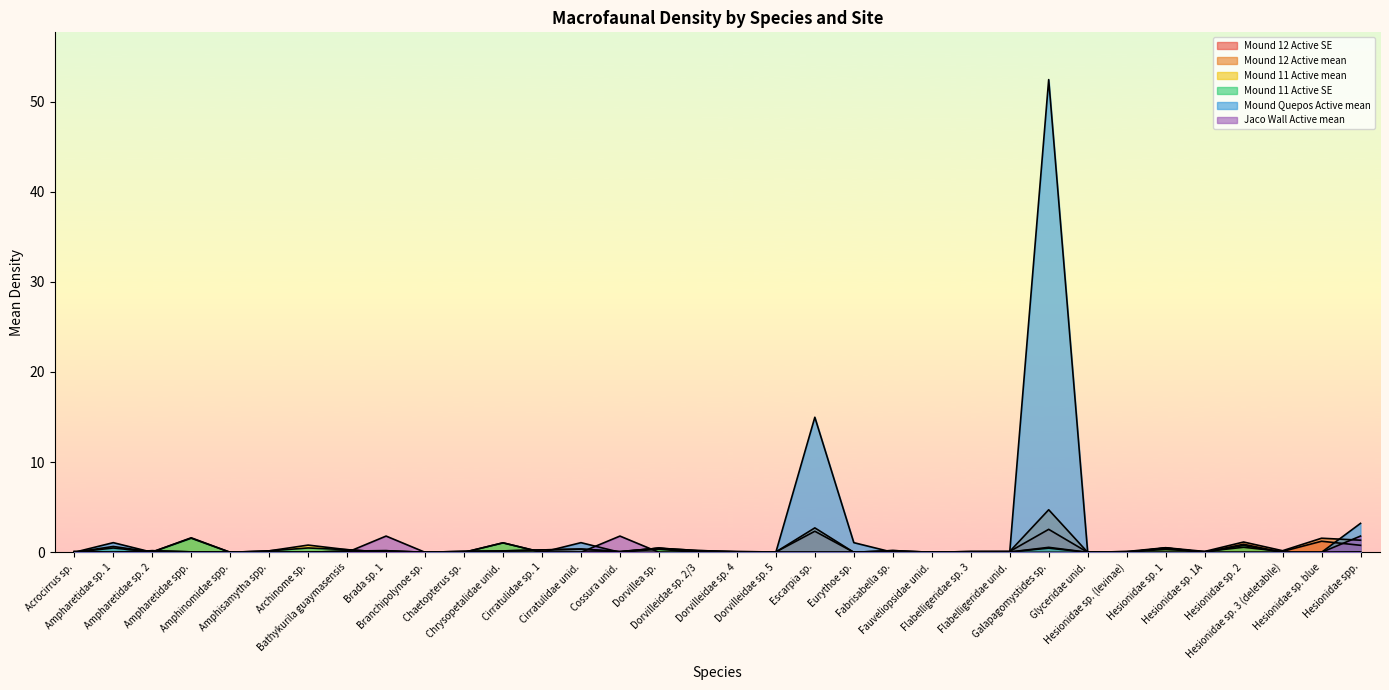

At which category is the sum across all series the highest?

Galapagomystides sp.